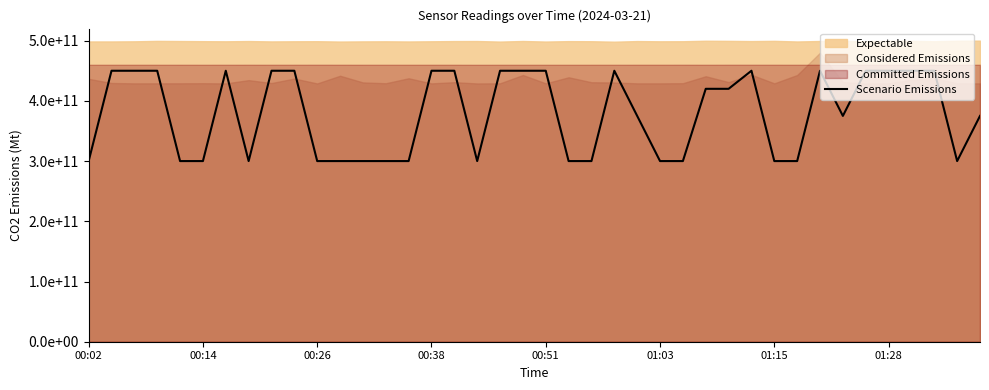

What is the minimum value shown in the chart?

300000000000.0